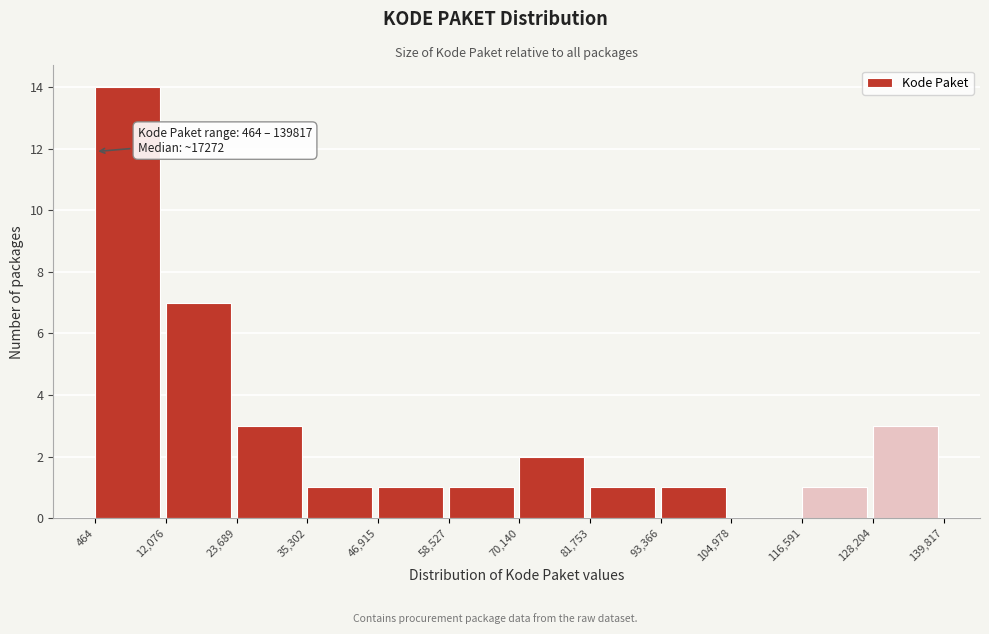

Over which range of the x-axis is the bar tallest?

464 to 12,076